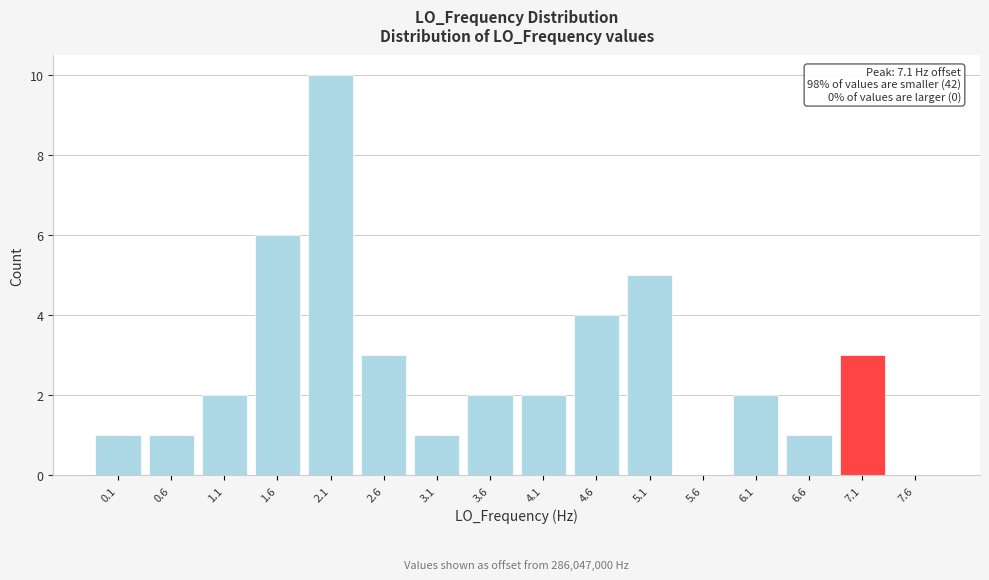

Reading right to left, list all the values displayed in this chart.

7.6=0	7.1=3	6.6=1	6.1=2	5.6=0	5.1=5	4.6=4	4.1=2	3.6=2	3.1=1	2.6=3	2.1=10	1.6=6	1.1=2	0.6=1	0.1=1